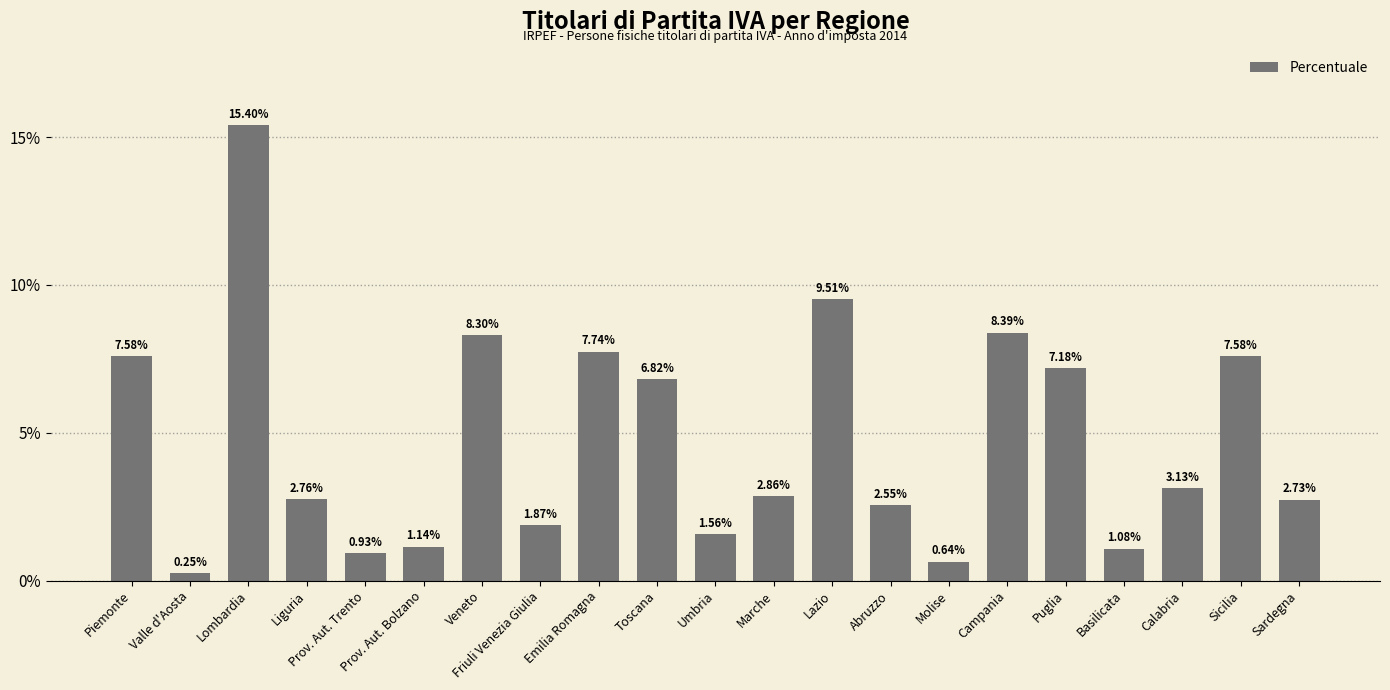

What is the sum of the values at Liguria and Prov. Aut. Bolzano?

3.9